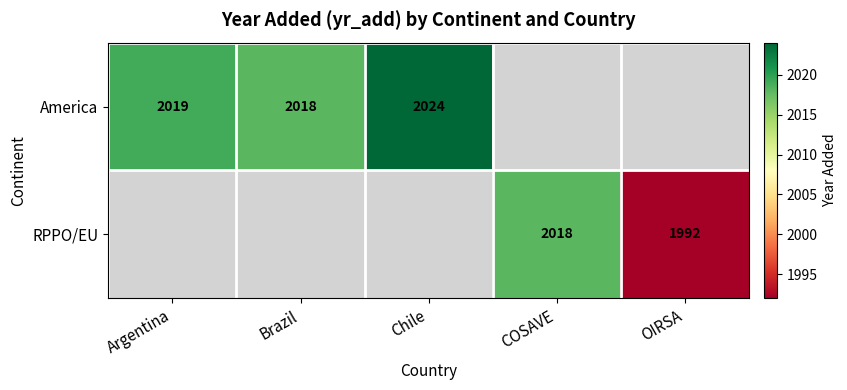

The value of America at Chile is 2798. True or false?

False